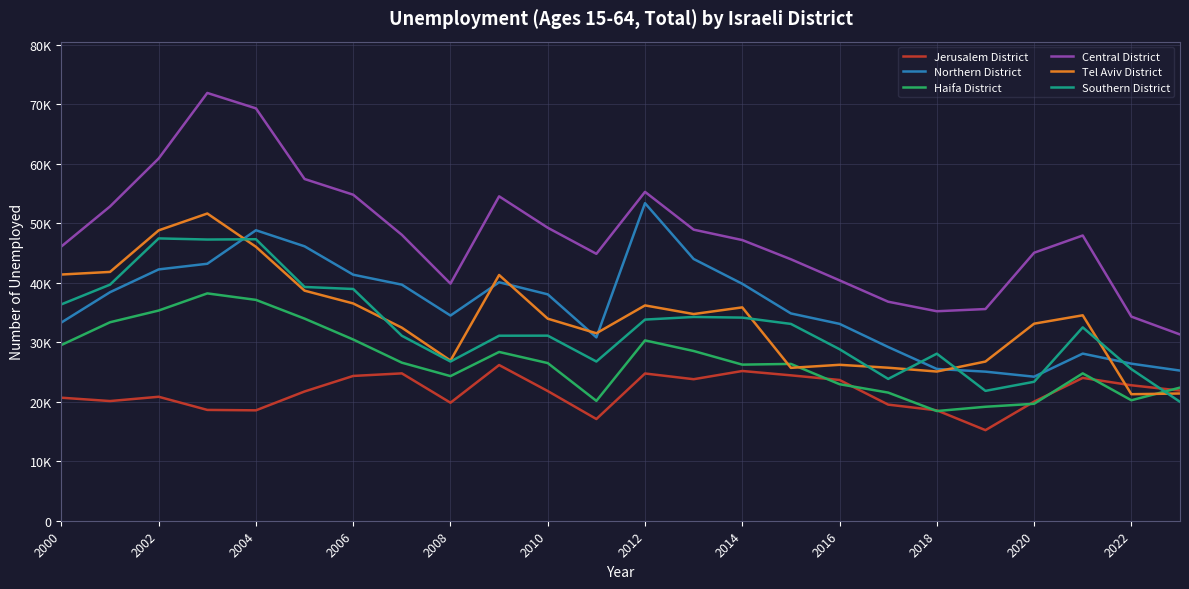

True or false: Northern District and Central District cross at least once.

False